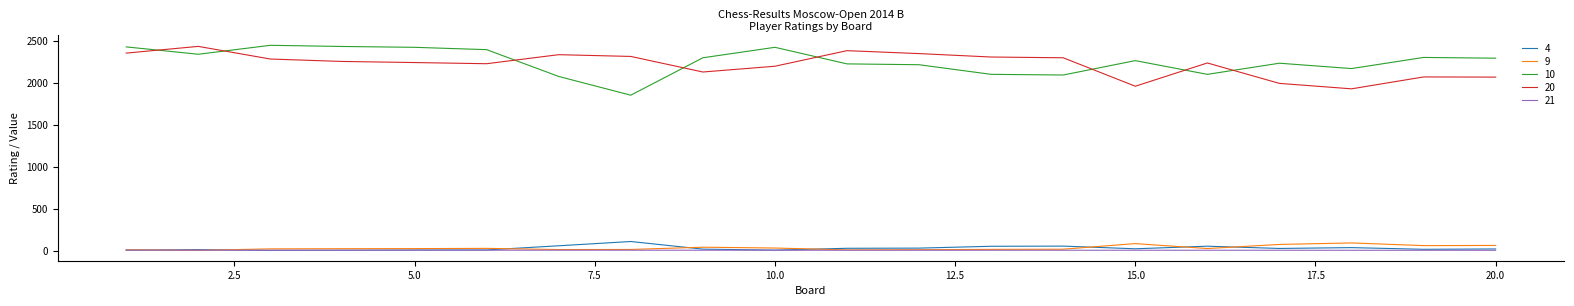

True or false: 10 and 21 intersect in this chart.

False